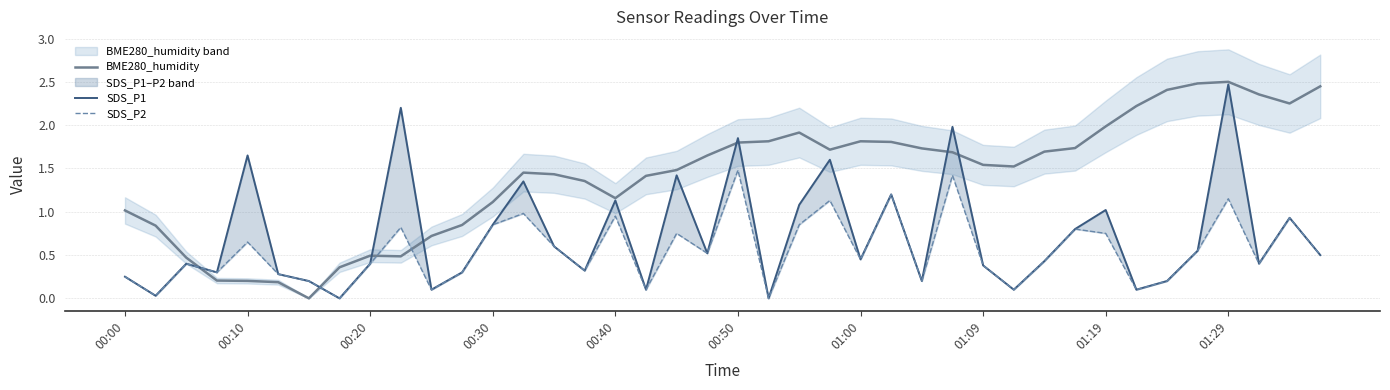

Is it true that BME280_humidity equals 2.0 at 01:19?

True